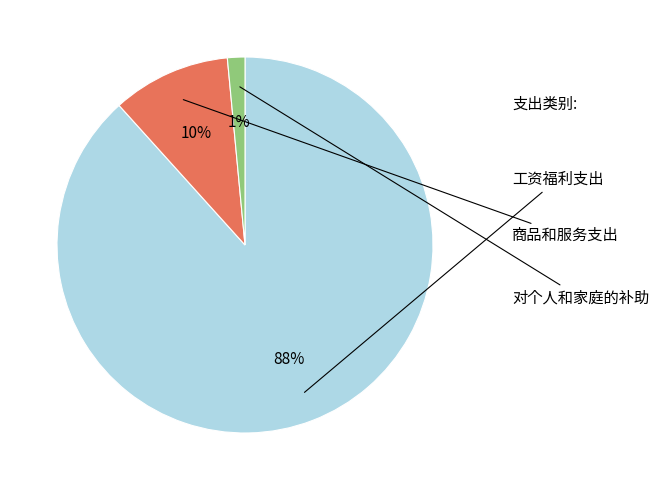

Is there a majority slice in this chart?

Yes